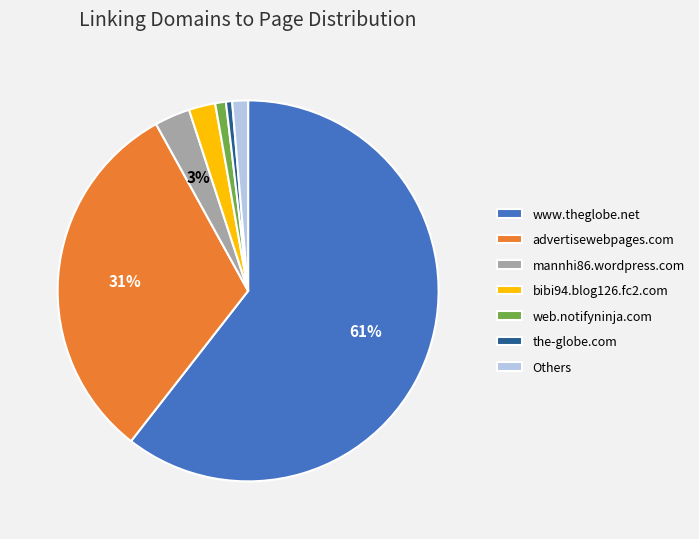

Which category has the biggest portion of the pie?

www.theglobe.net